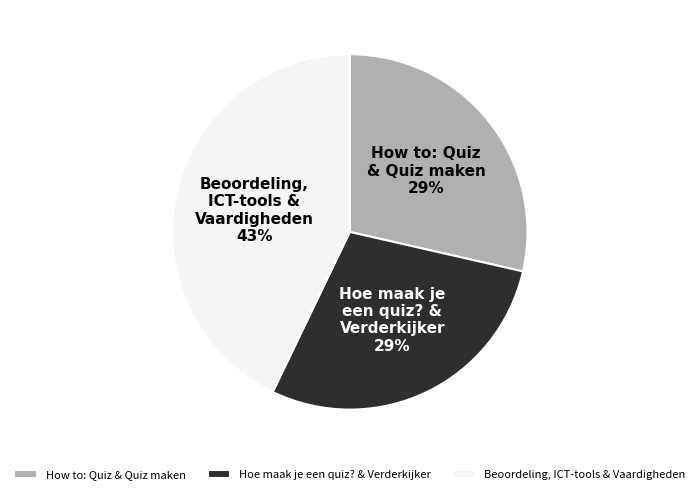

Approximately how many times larger is the value at Hoe maak je een quiz? & Verderkijker compared to How to: Quiz & Quiz maken?

1.0